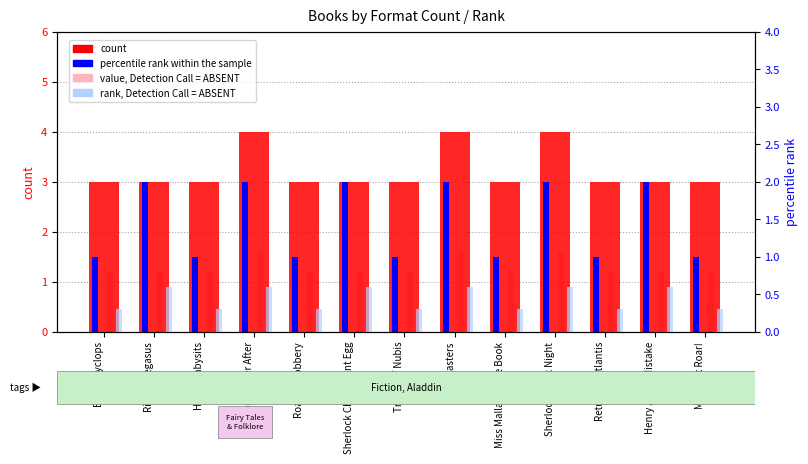

Is the value of value, Detection Call = ABSENT at Midnight Roar! greater than the value of rank, Detection Call = ABSENT at Sherlock Chick Giant Egg?

Yes